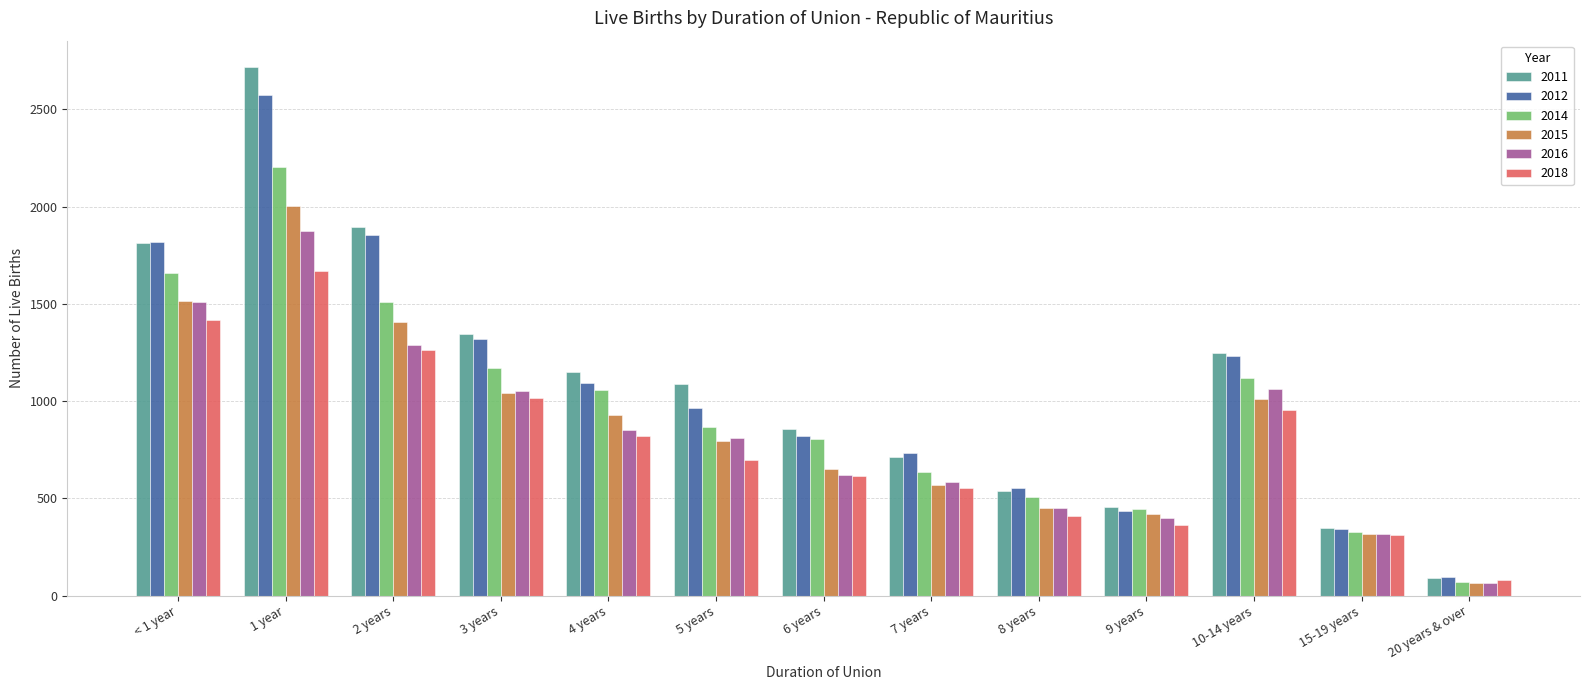

The value of 2015 at 9 years is 418. True or false?

True